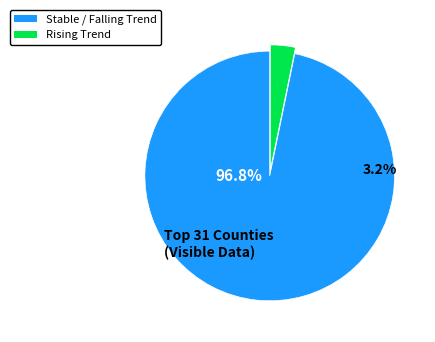

Which slice is the largest?

stable